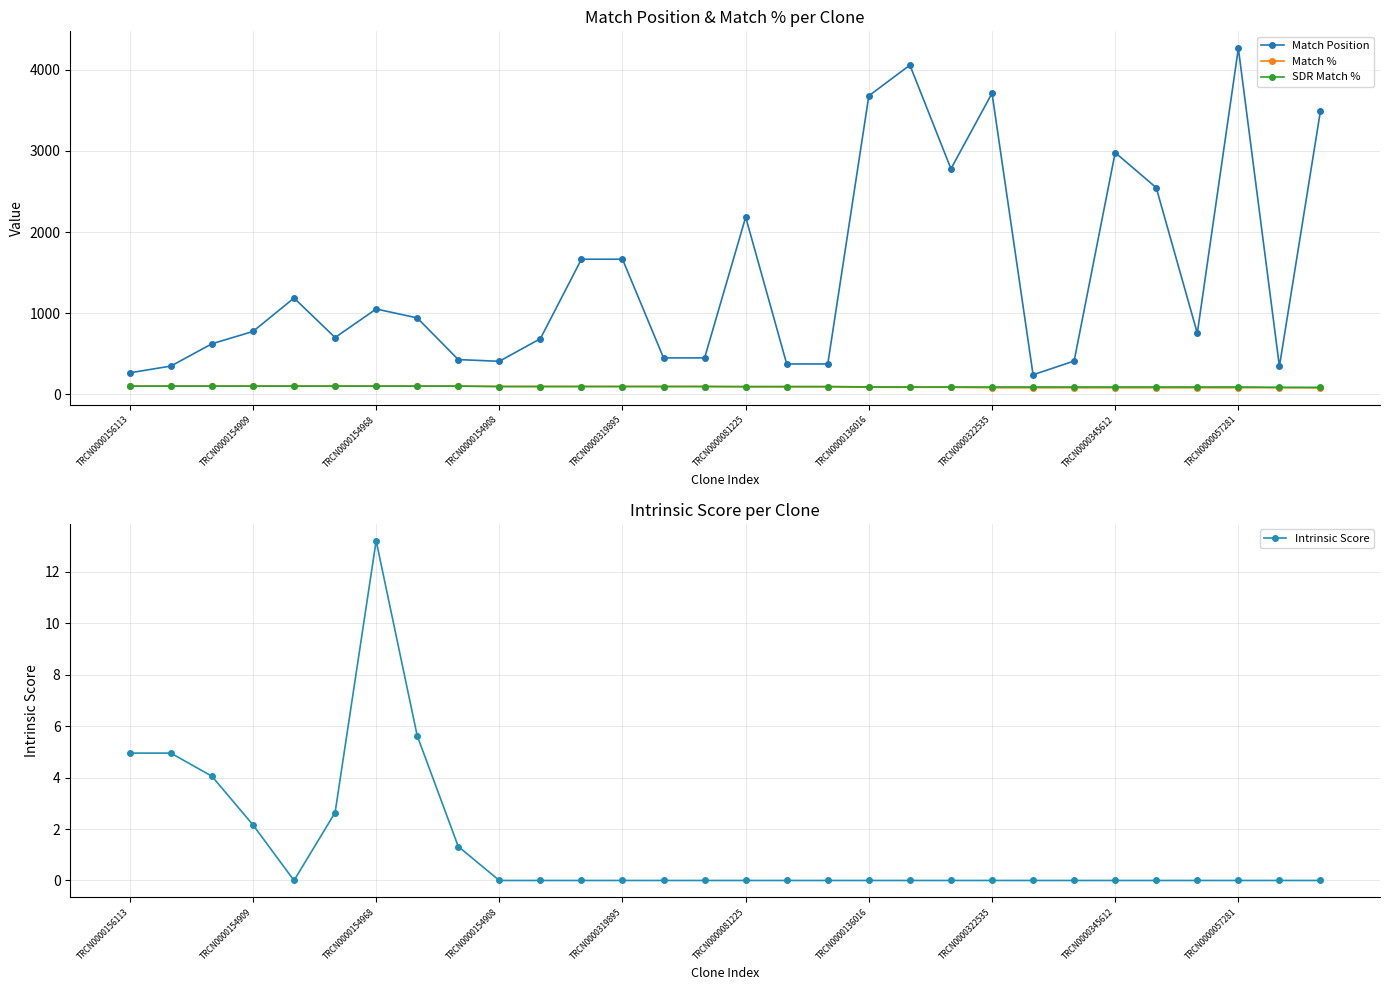

Which series has the largest total across all categories?

Match Position